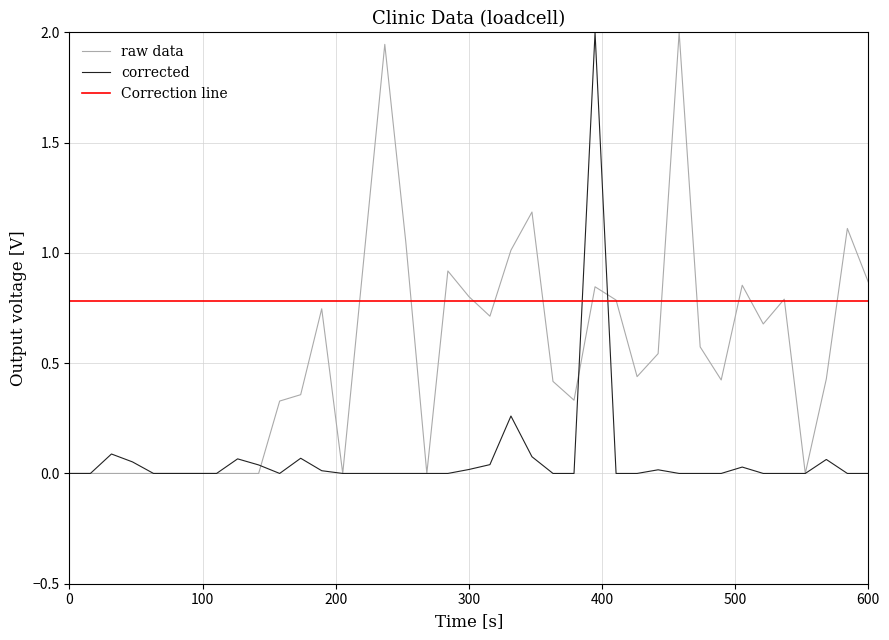

What is the maximum value shown in the chart?

2.0